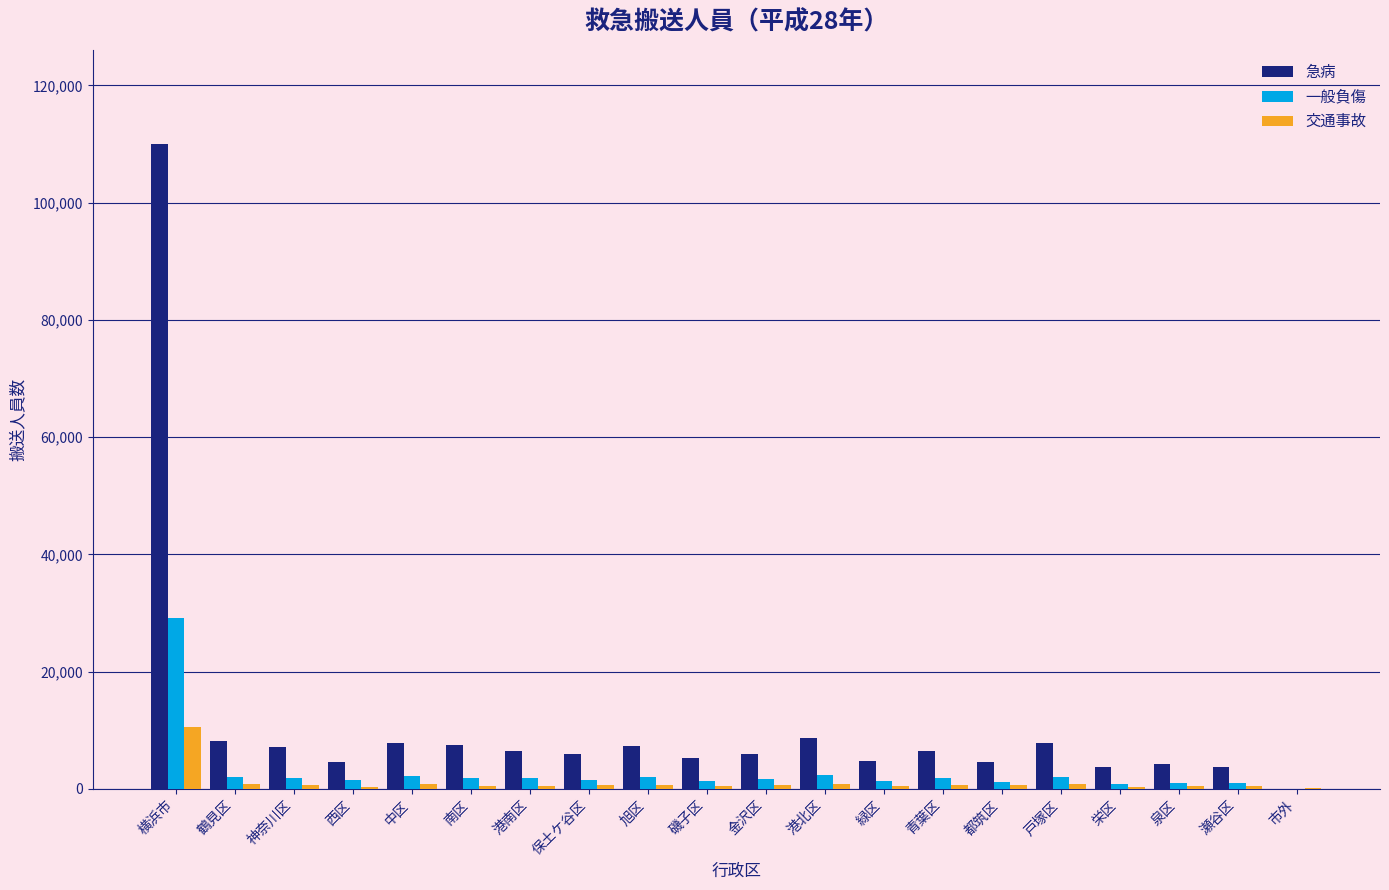

What is the maximum value for 急病?

109964